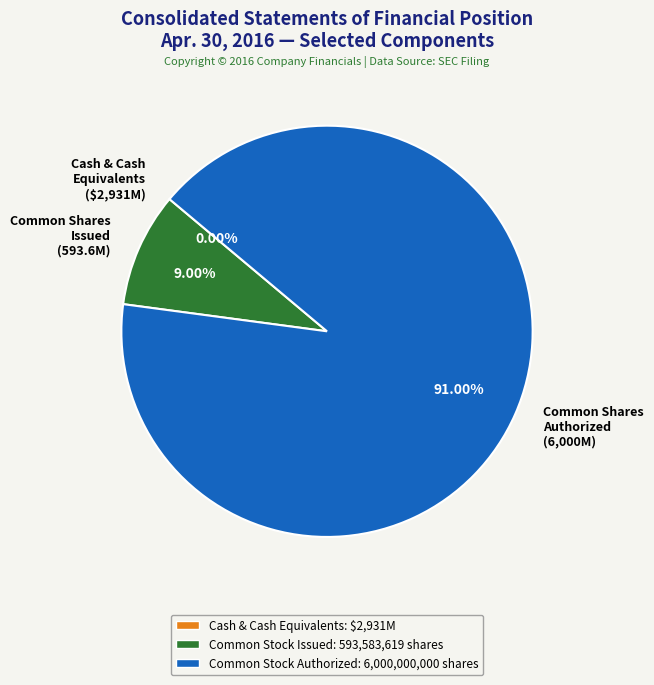

Combined, do Common Shares Authorized (6,000M) and Common Shares Issued (593.6M) account for over 50%?

Yes